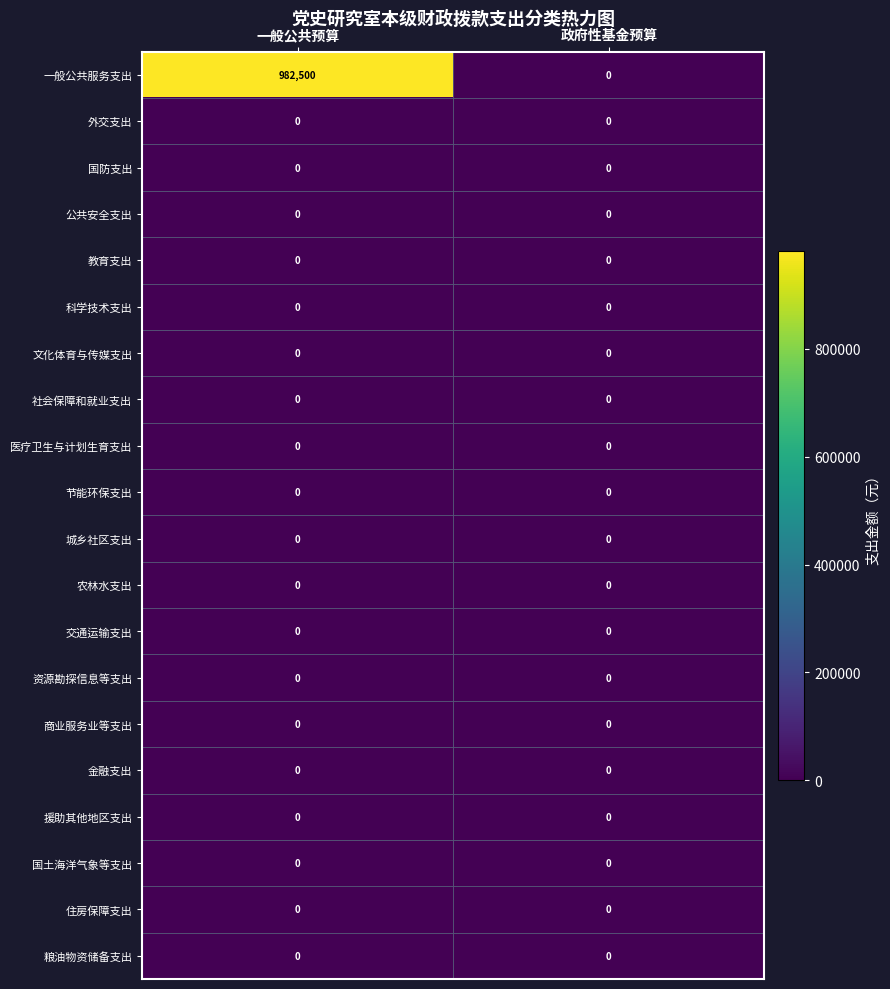

The value of 外交支出 at 一般公共预算 is 0. True or false?

True